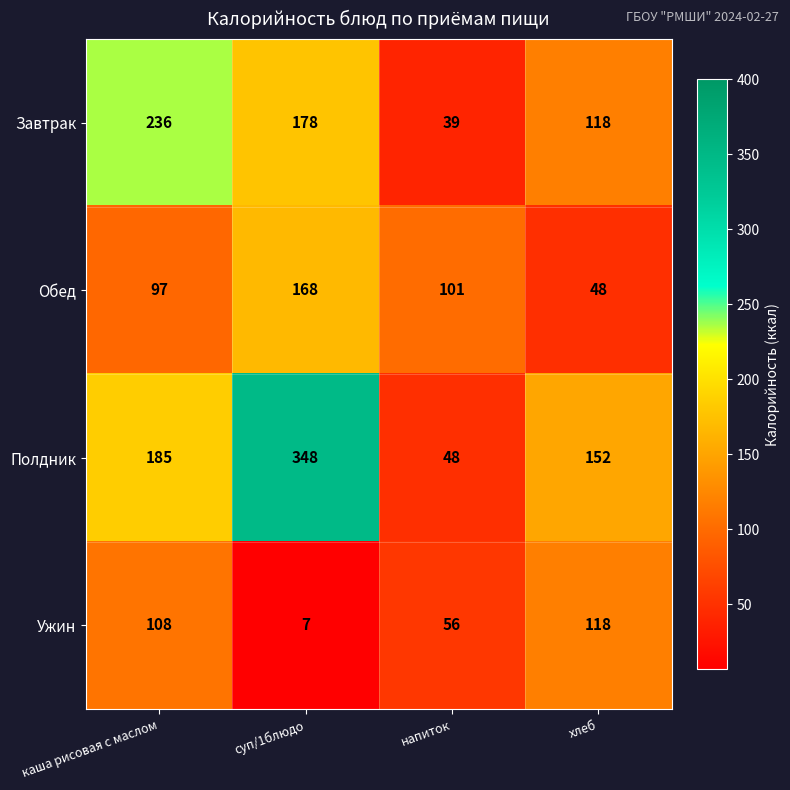

Reading left to right, what are all the values shown in this chart?

Завтрак: 236	178	39	118
Обед: 97	168	101	48
Полдник: 185	348	48	152
Ужин: 108	7	56	118